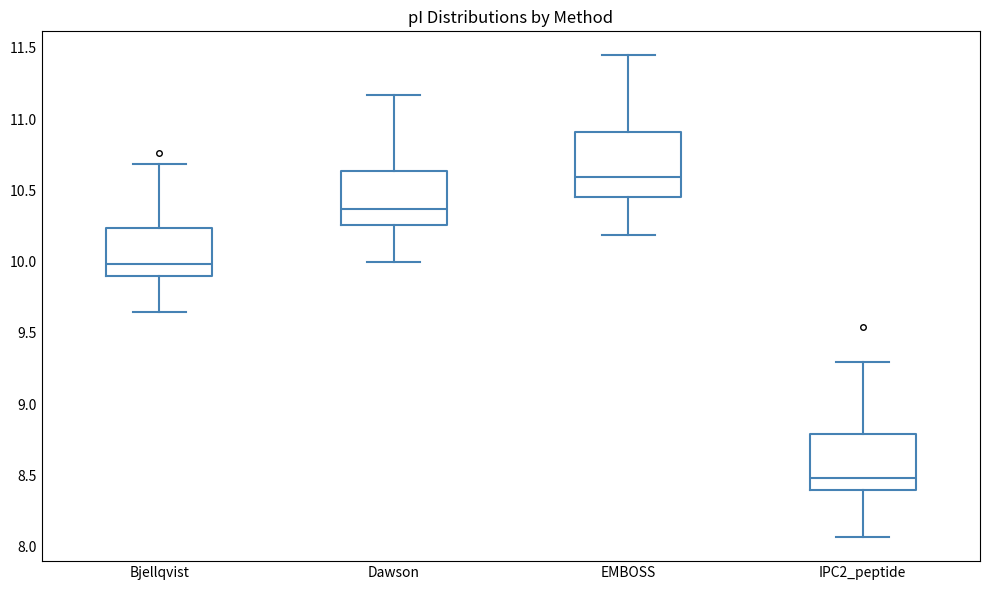

Where is the lower edge of the box for Bjellqvist on the y-axis? The values are not printed on the chart, so give them approximately, as read against the axis.

9.90